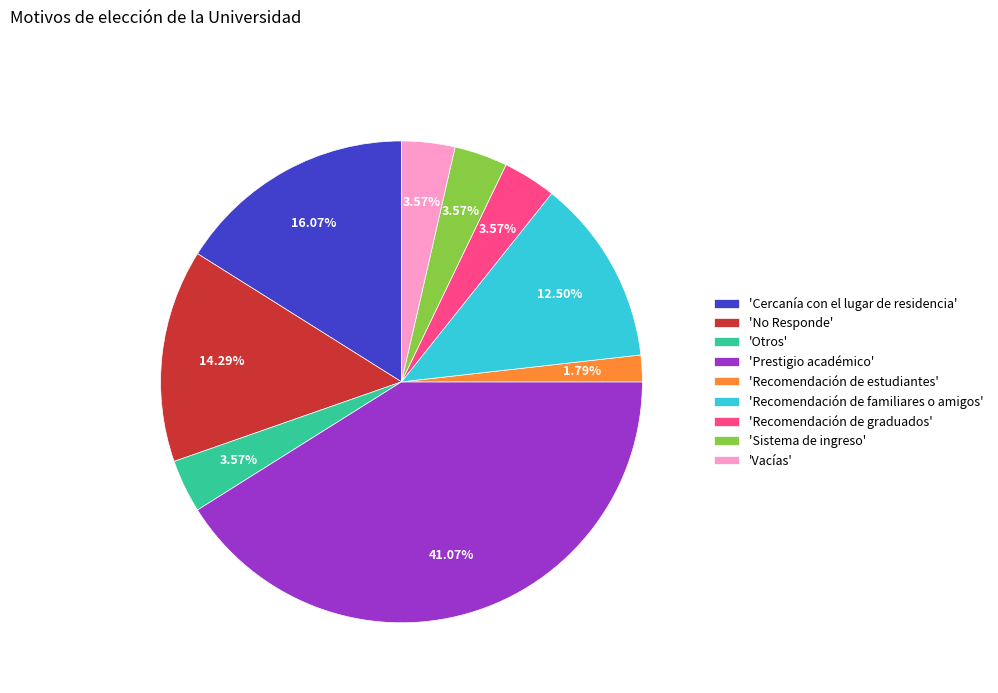

Which slice is the largest?

'Prestigio académico'